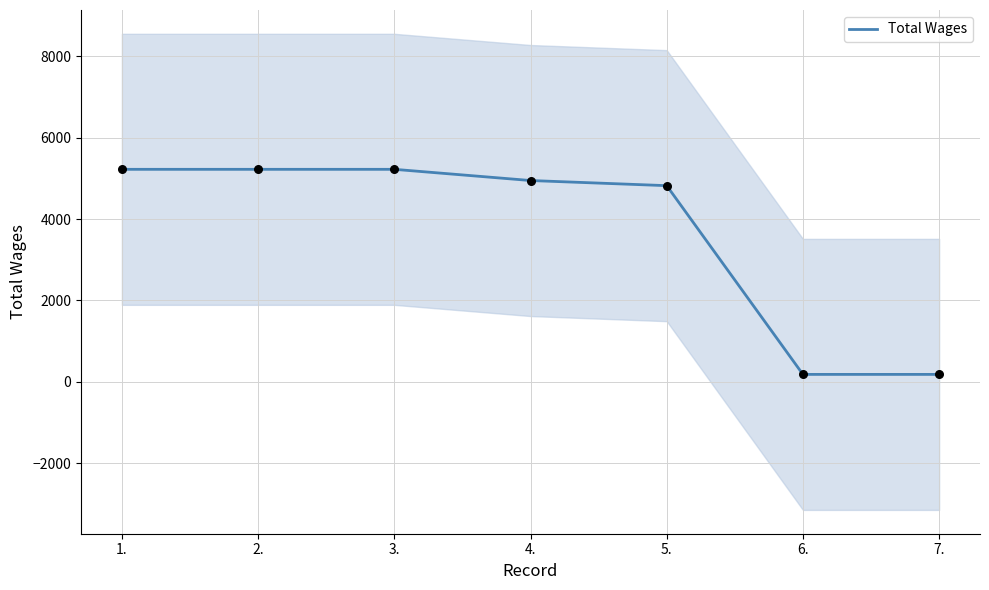

Which has a higher value, 1. or 7.?

1.